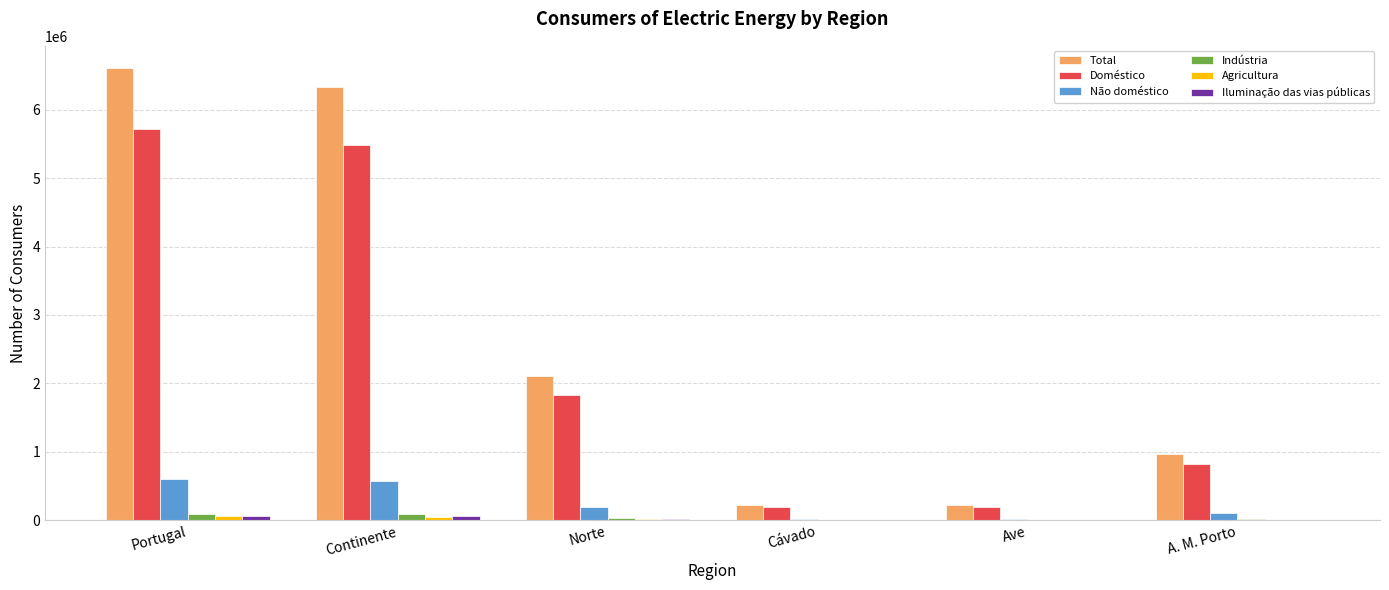

True or false: Não doméstico has a value of 820721 at Continente.

False